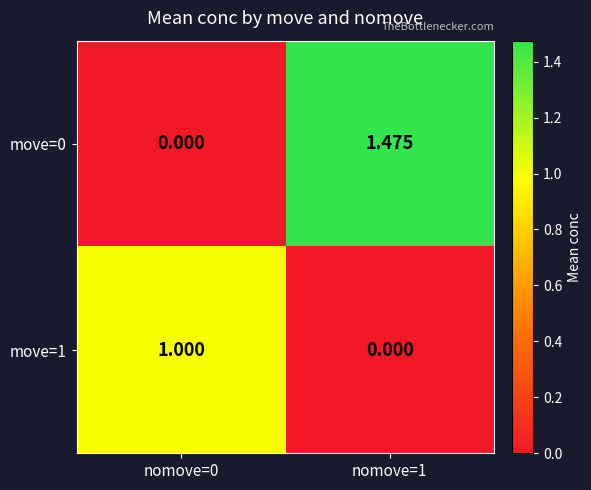

Reading left to right, transcribe all the data shown in this chart.

move=0: nomove=0=0.0	nomove=1=1.5
move=1: nomove=0=1.0	nomove=1=0.0